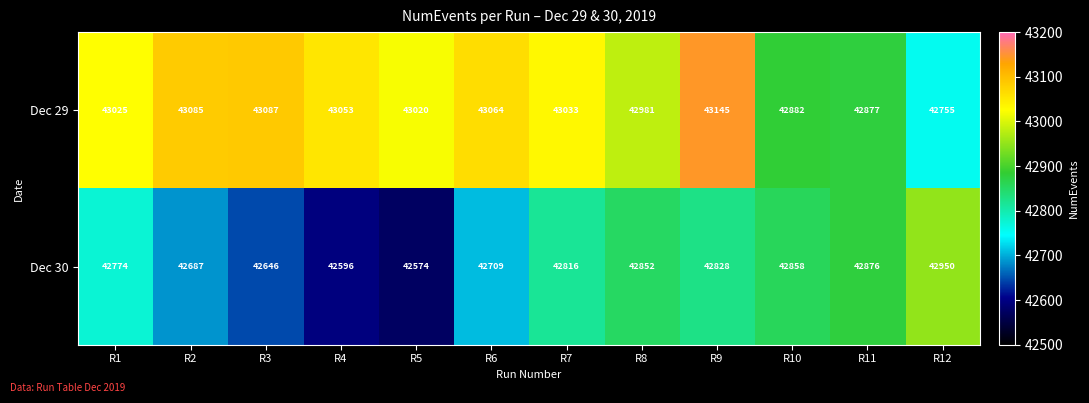

Which series has the largest total across all categories?

Dec 29